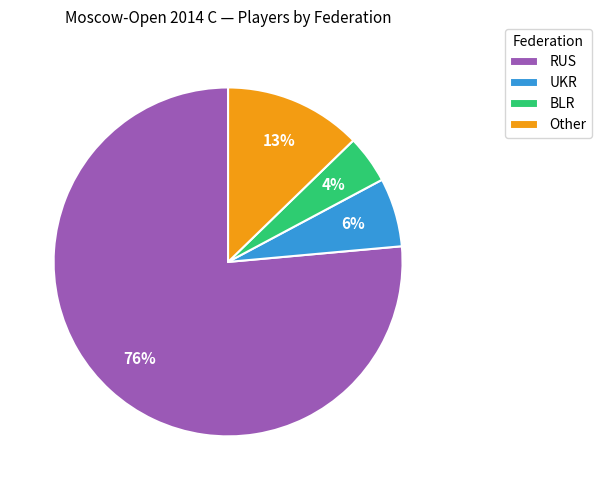

The BLR slice represents 4% of the pie. True or false?

True